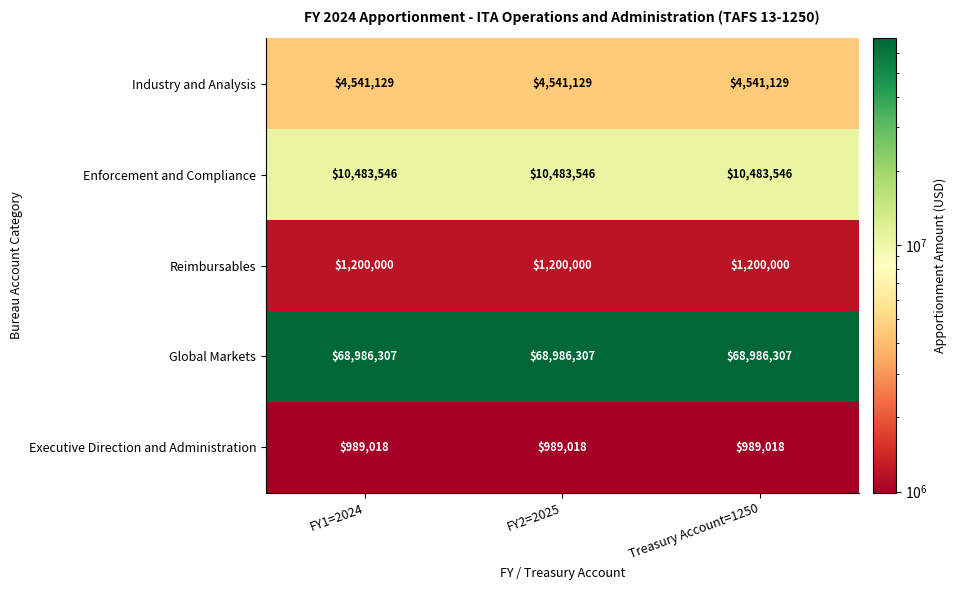

True or false: Reimbursables has a value of 261537 at FY1=2024.

False